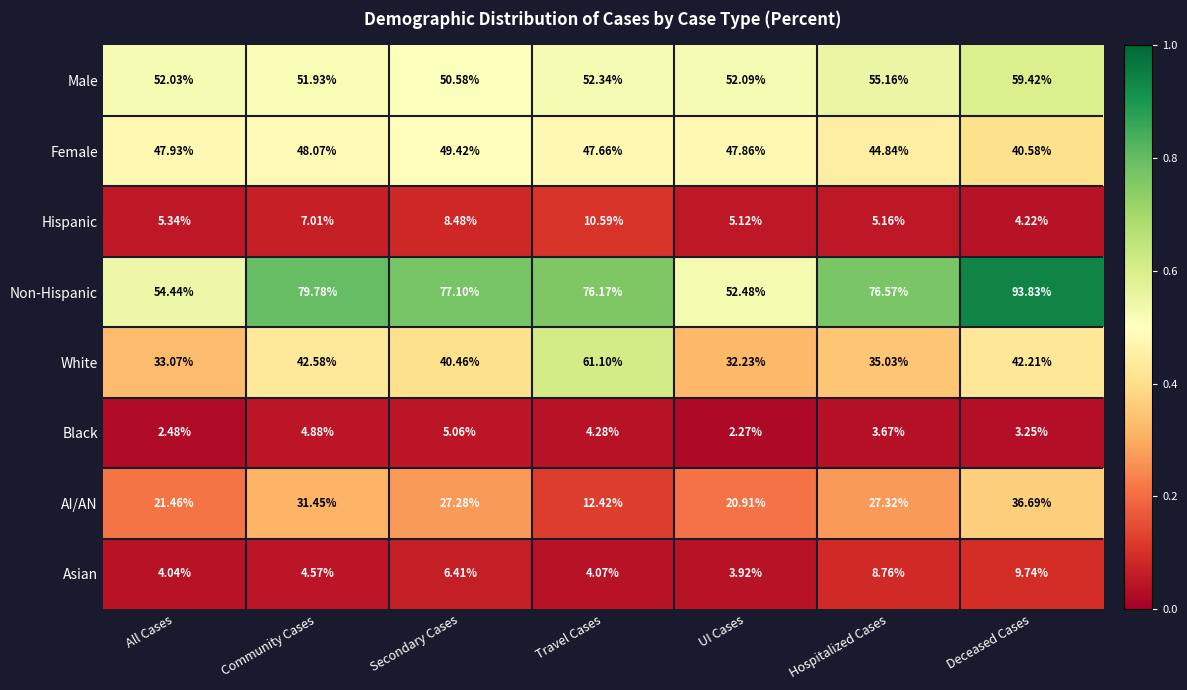

At Travel Cases, list the series in order from largest to smallest.

Non-Hispanic, White, Male, Female, AI/AN, Hispanic, Black, Asian